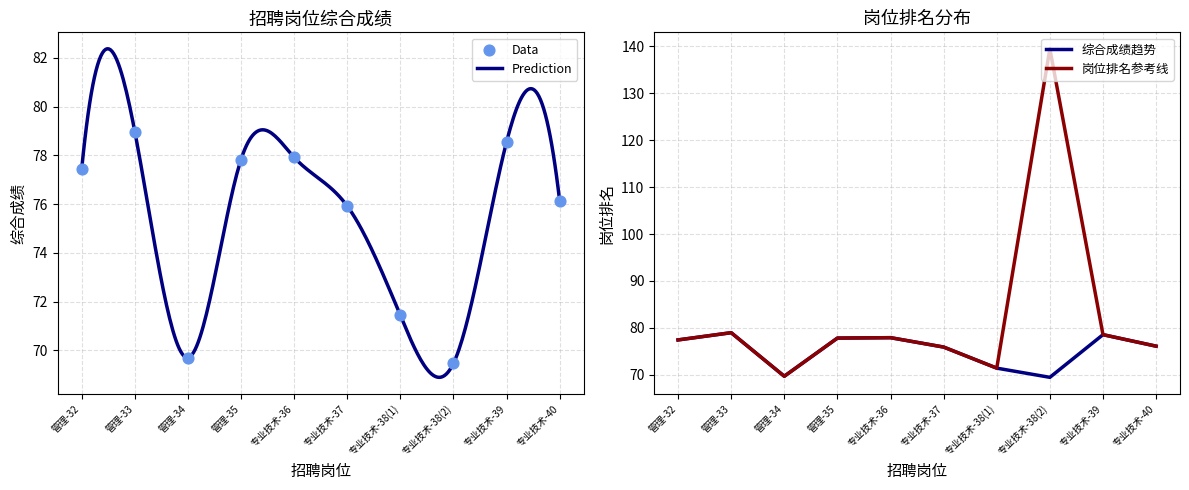

What is the change in value from 管理-34 to 管理-35?

+8.1